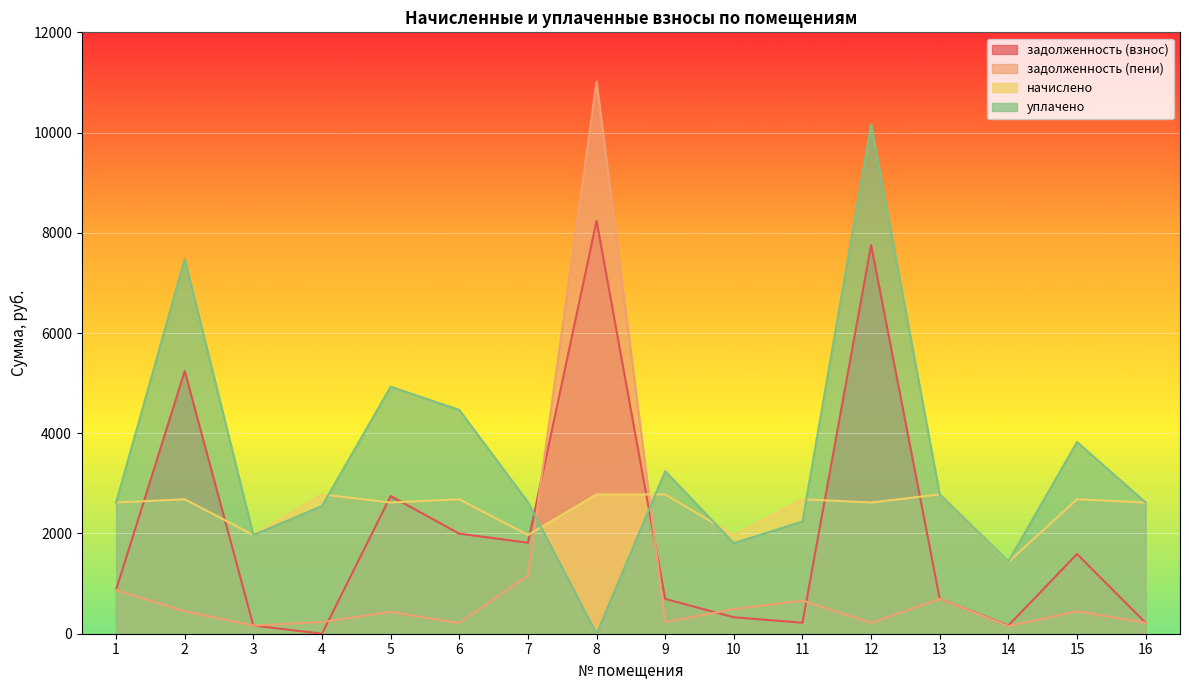

What is the approximate value of задолженность (пени) at 13?

695.0